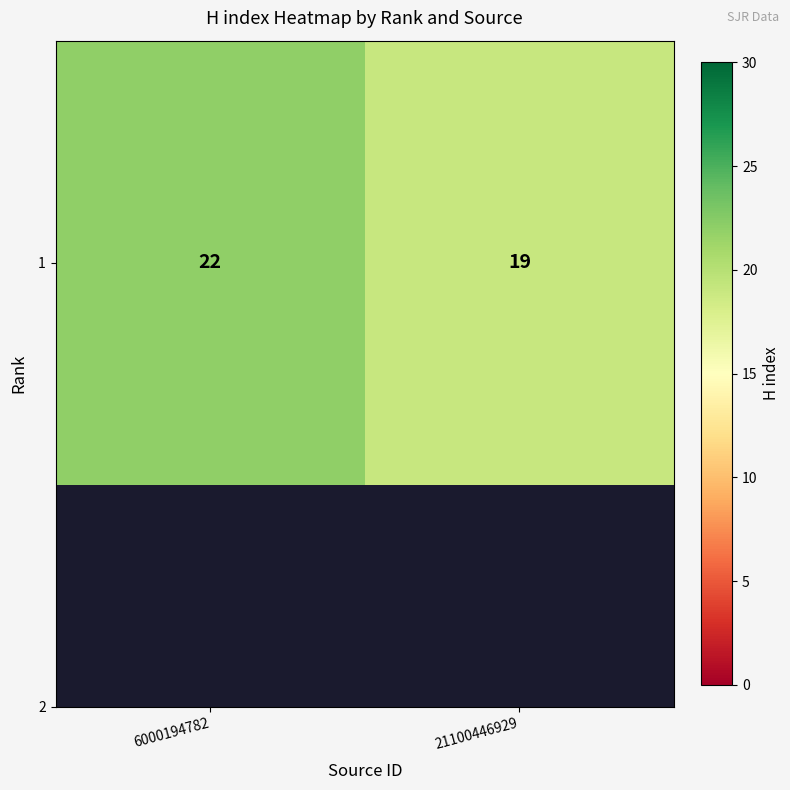

What is the minimum value shown in the chart?

19